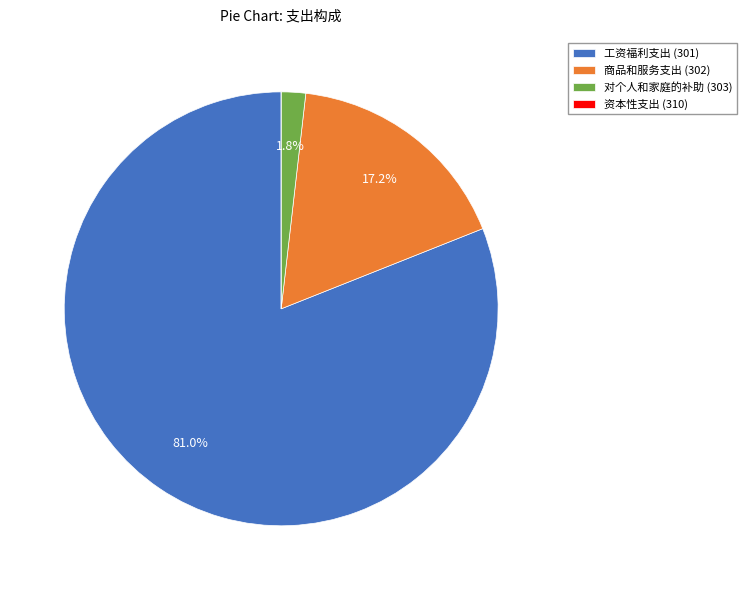

Between 对个人和家庭的补助 (303) and 商品和服务支出 (302), which is larger?

商品和服务支出 (302)